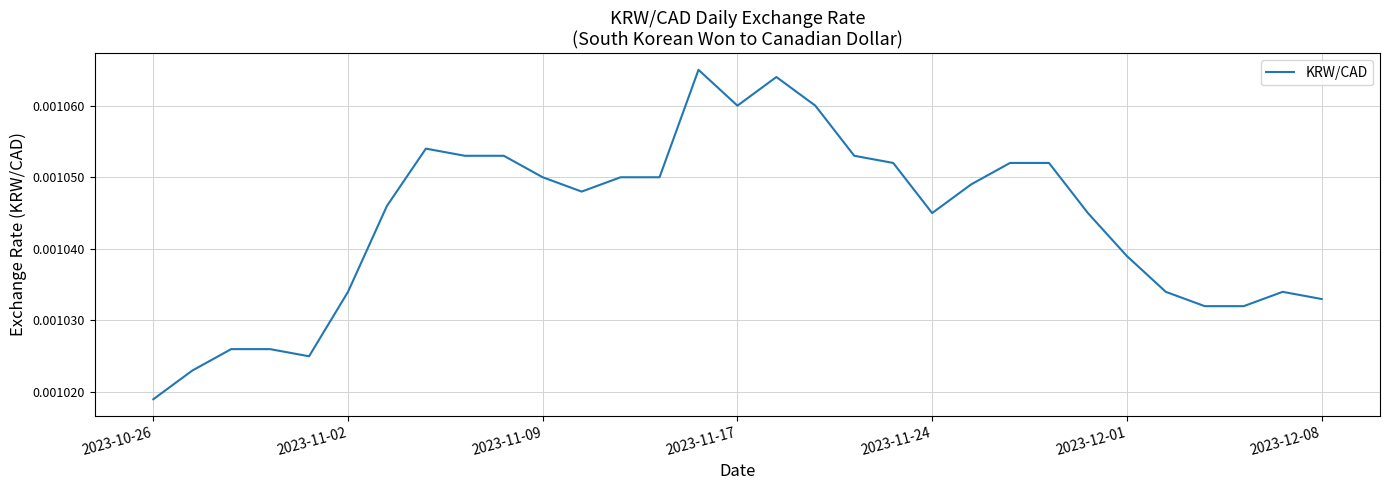

How many interior local valleys (lower than both neighbors) does the data have?

4